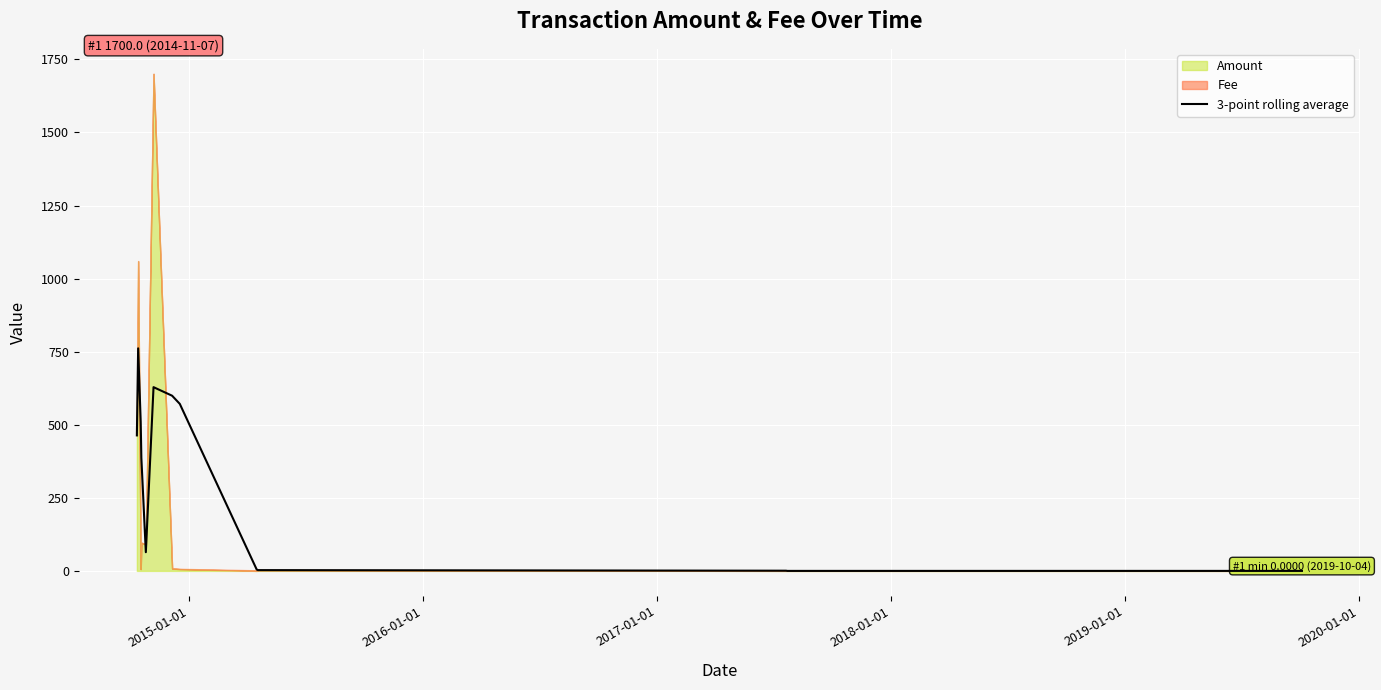

What is the value of the 4th point from the left?

387.0